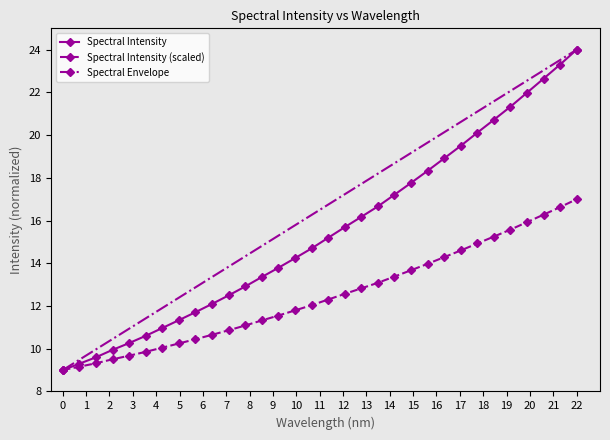

Which has a higher value, 218.2508 or 219.7801?

219.7801